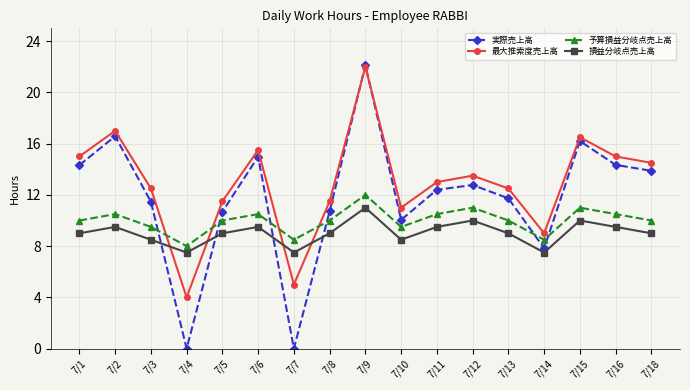

The value of 最大推索度売上高 at 7/6 is 15.5. True or false?

True